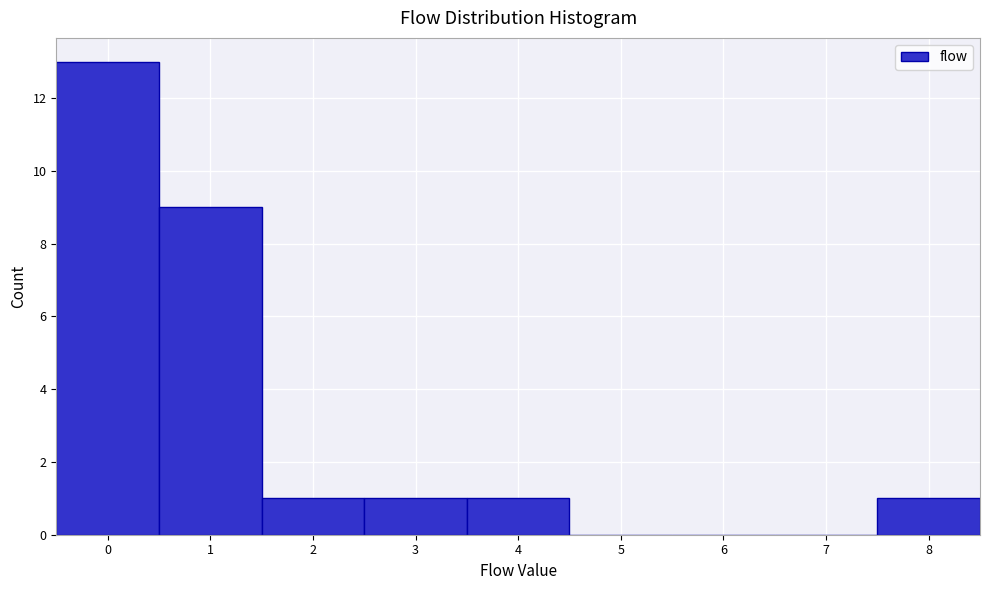

Reading left to right, transcribe this chart: for each bar, give the range it covers on the x-axis and its height. The values are not printed on the chart, so give them approximately, as read against the axis.

-0.5 to 0.5: 13
0.5 to 1.5: 9
1.5 to 2.5: 1
2.5 to 3.5: 1
3.5 to 4.5: 1
4.5 to 5.5: 0
5.5 to 6.5: 0
6.5 to 7.5: 0
7.5 to 8.5: 1